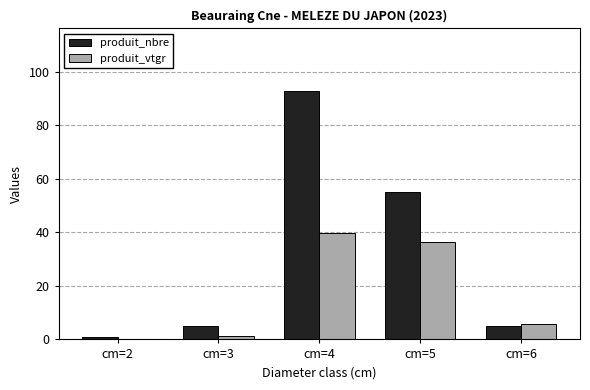

At which category does the chart reach its peak across all series?

cm=4